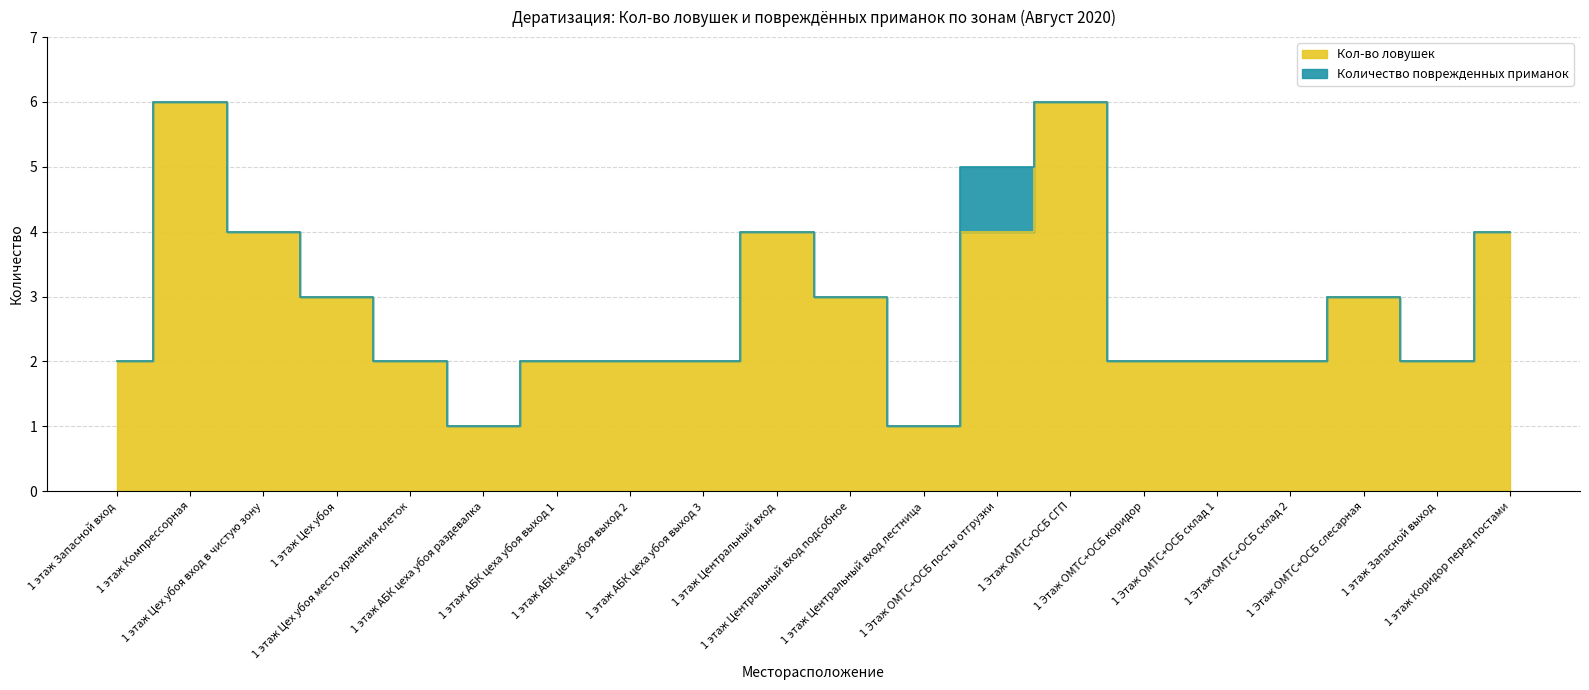

How many lines are shown in the chart?

1